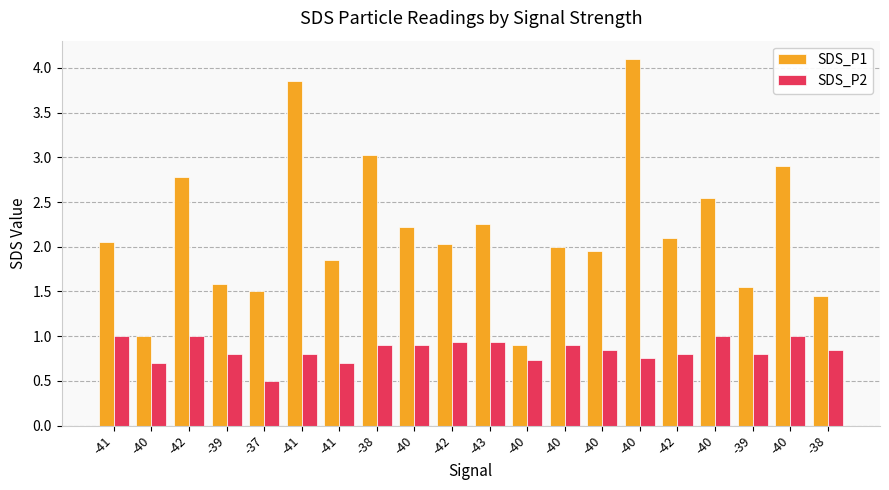

What is the sum of the SDS_P1 values at -38 and -40?

5.9